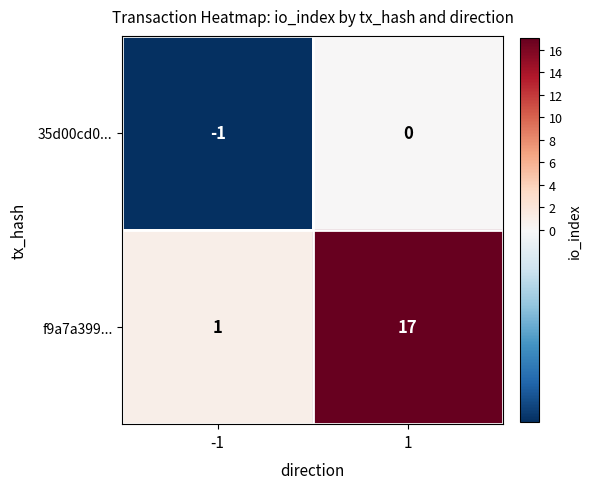

Reading left to right, extract all data points from this chart.

35d00cd0...: -1	0
f9a7a399...: 1	17